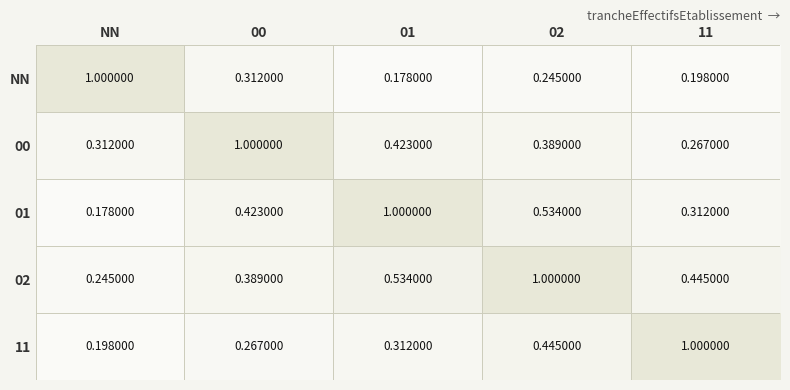

Which category has the highest value in the NN series?

NN